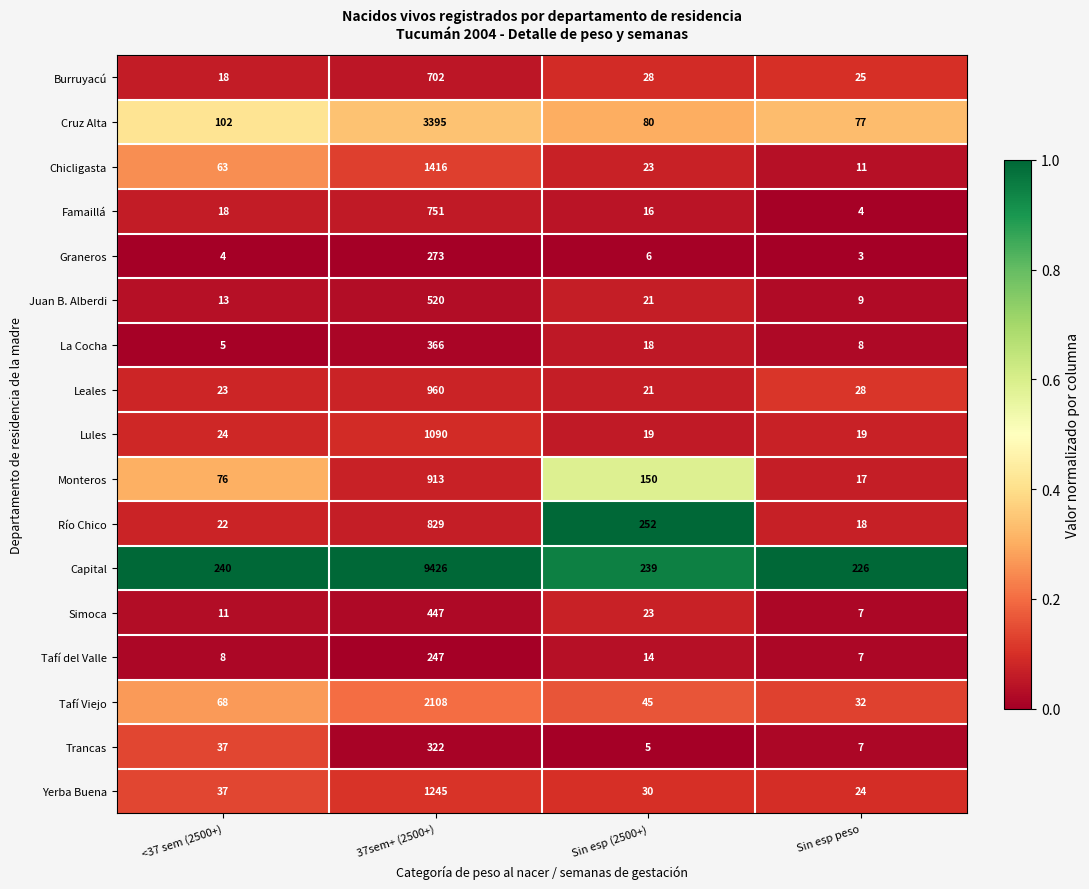

What is the average value of the Burruyacú series?

193